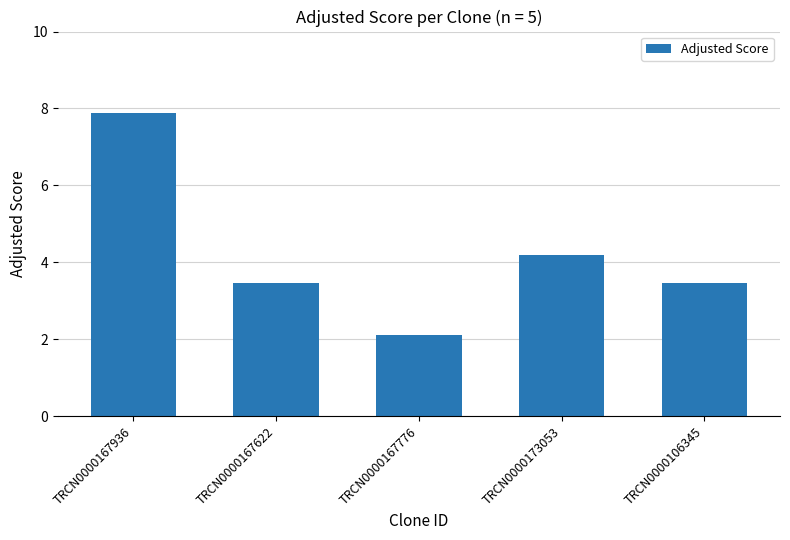

At which category does the chart reach its minimum across all series?

TRCN0000167776